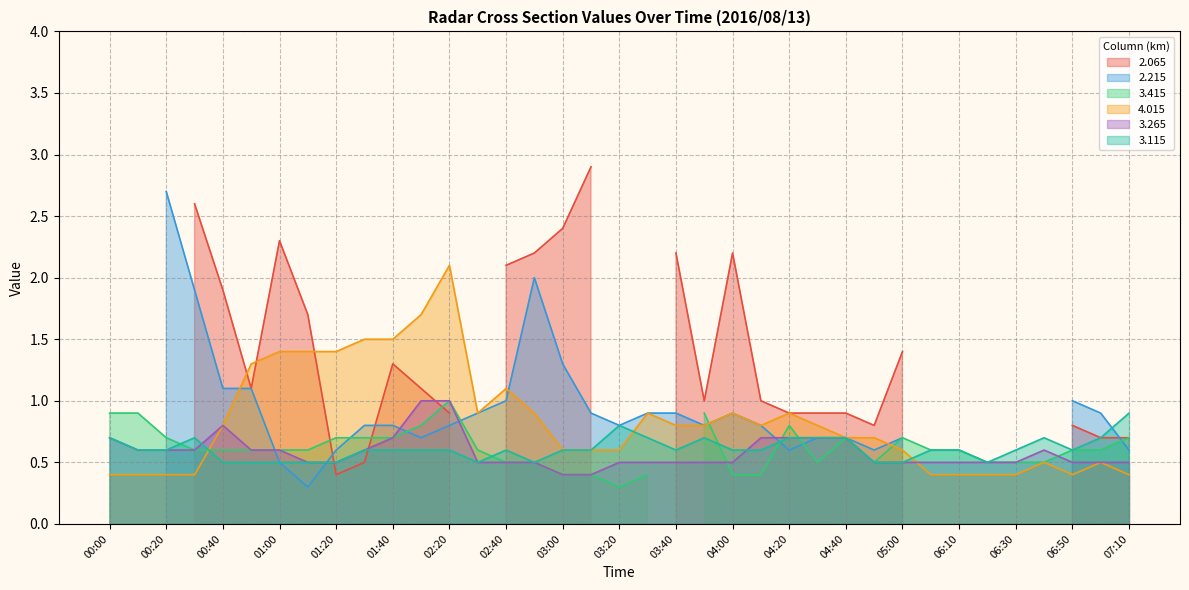

What is the average value of the 3.115 series?

0.6